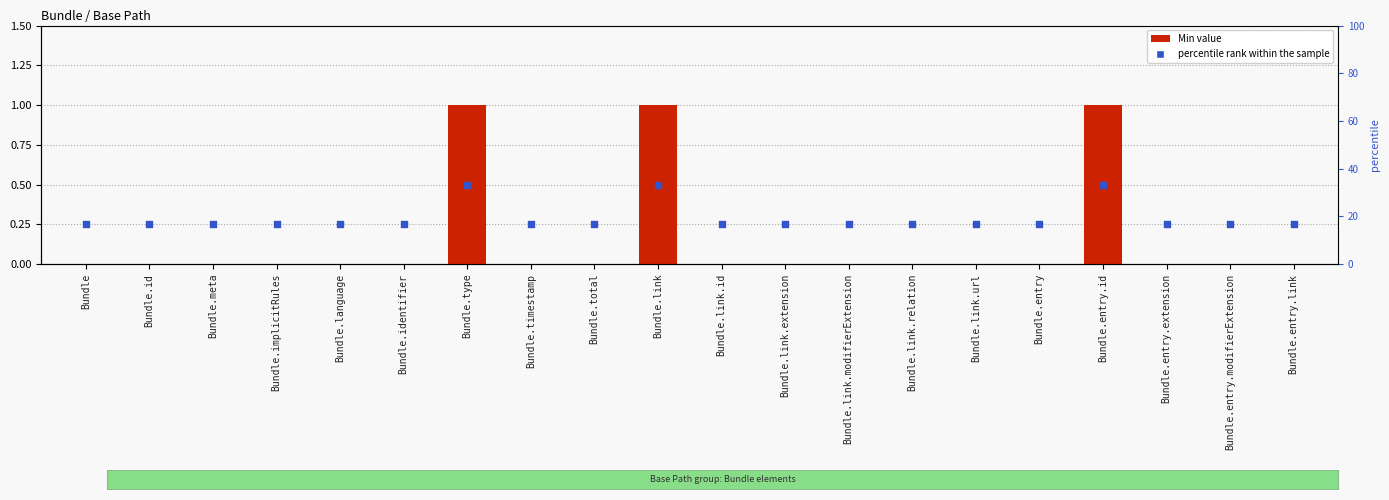

Which series has the largest total across all categories?

percentile rank within the sample